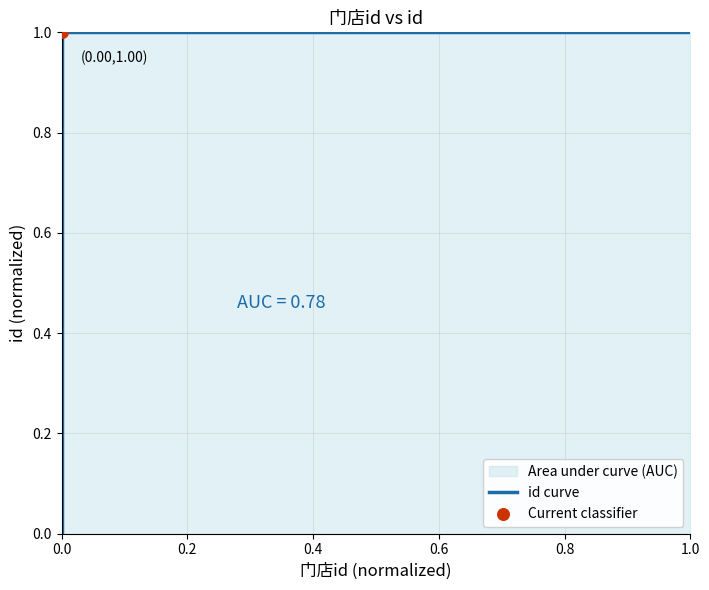

What is the change in value from 0.0 to 0.2?

+1